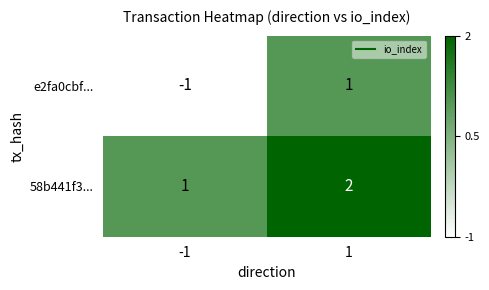

What is the total value across all series at 1?

3